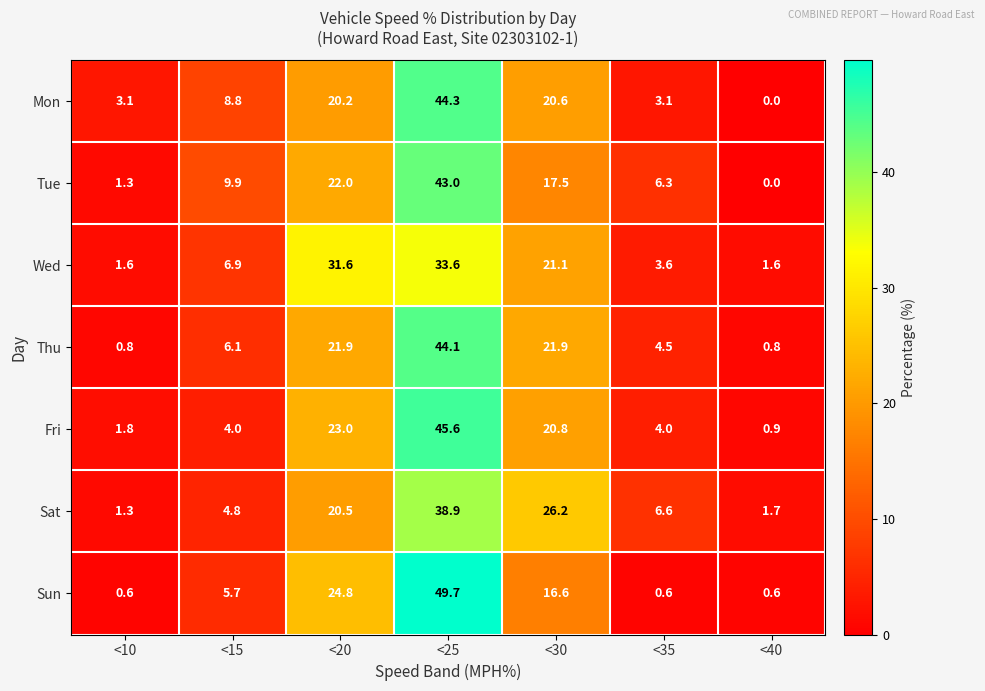

Which label corresponds to the smallest value in the chart?

<40